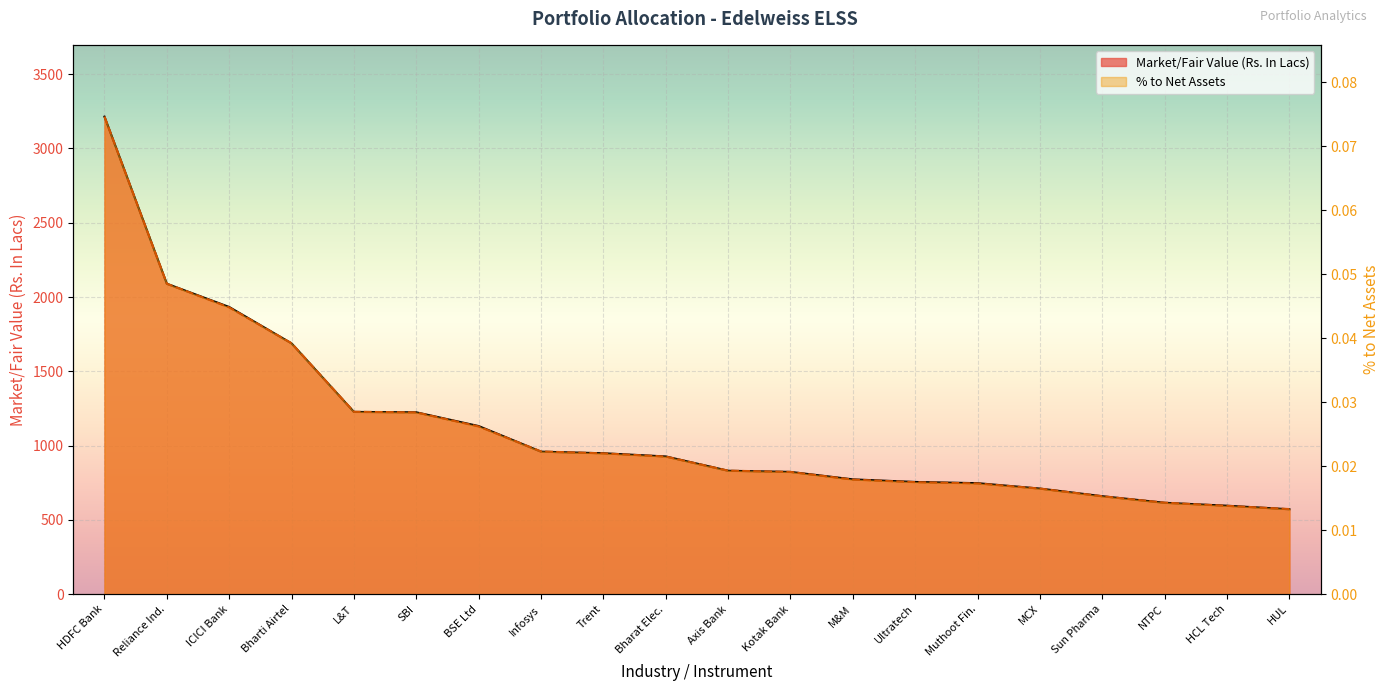

What are all the series names shown in the legend?

Market/Fair Value (Rs. In Lacs), % to Net Assets